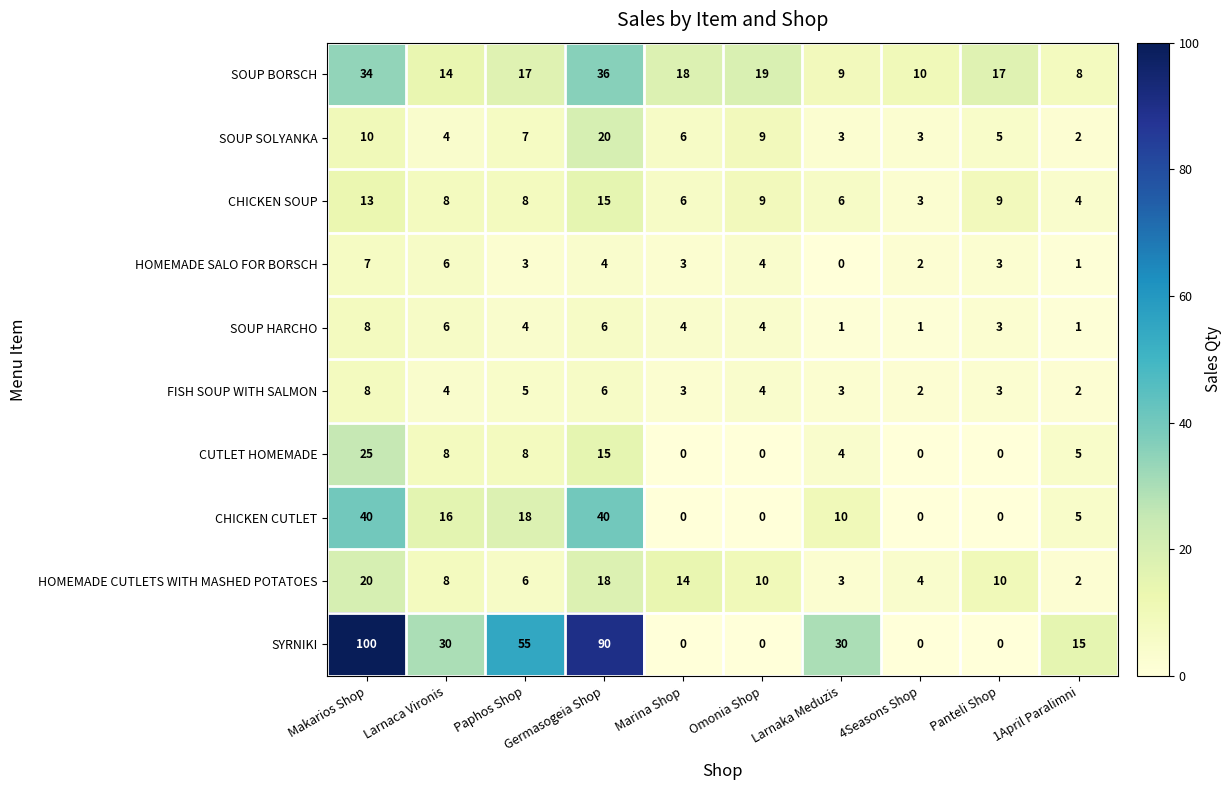

How many data points in CHICKEN SOUP are less than 8?

4